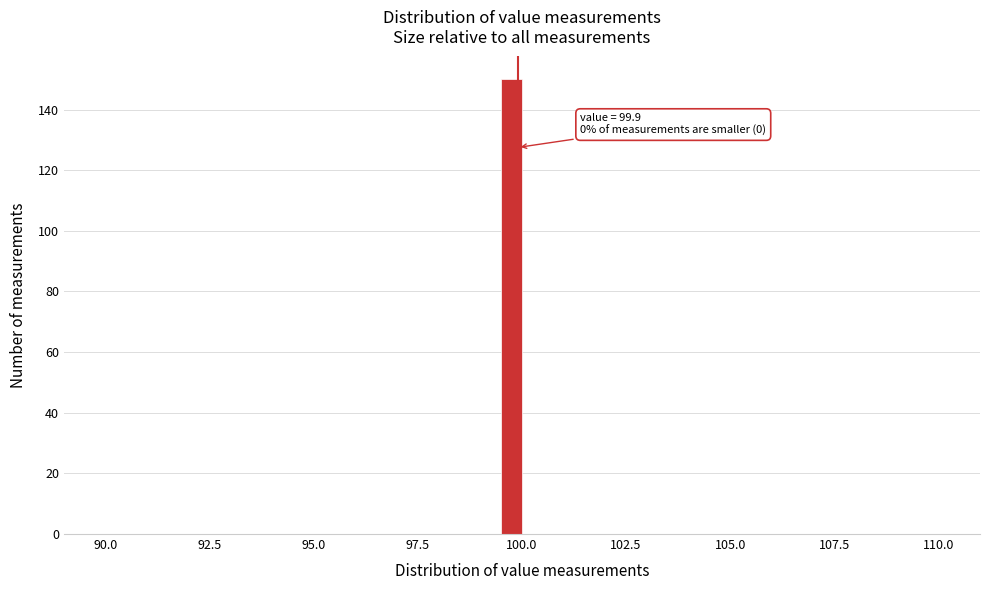

Around what value on the x-axis is the tallest bar? Give the approximate position of its centre, as read against the axis.

100.0